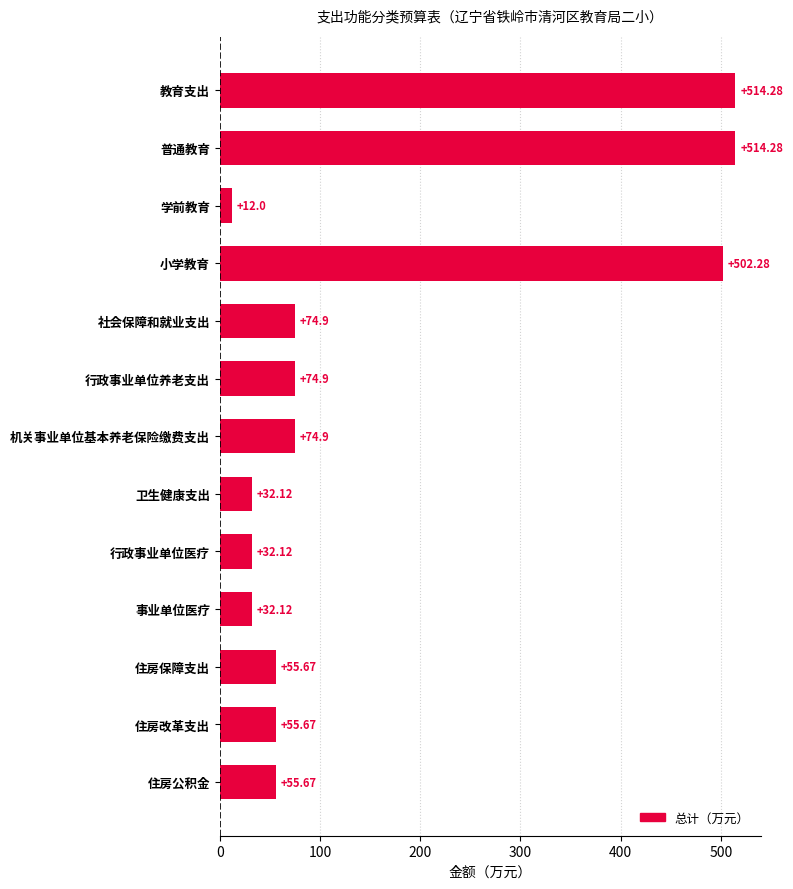

What is the average value?

156.2